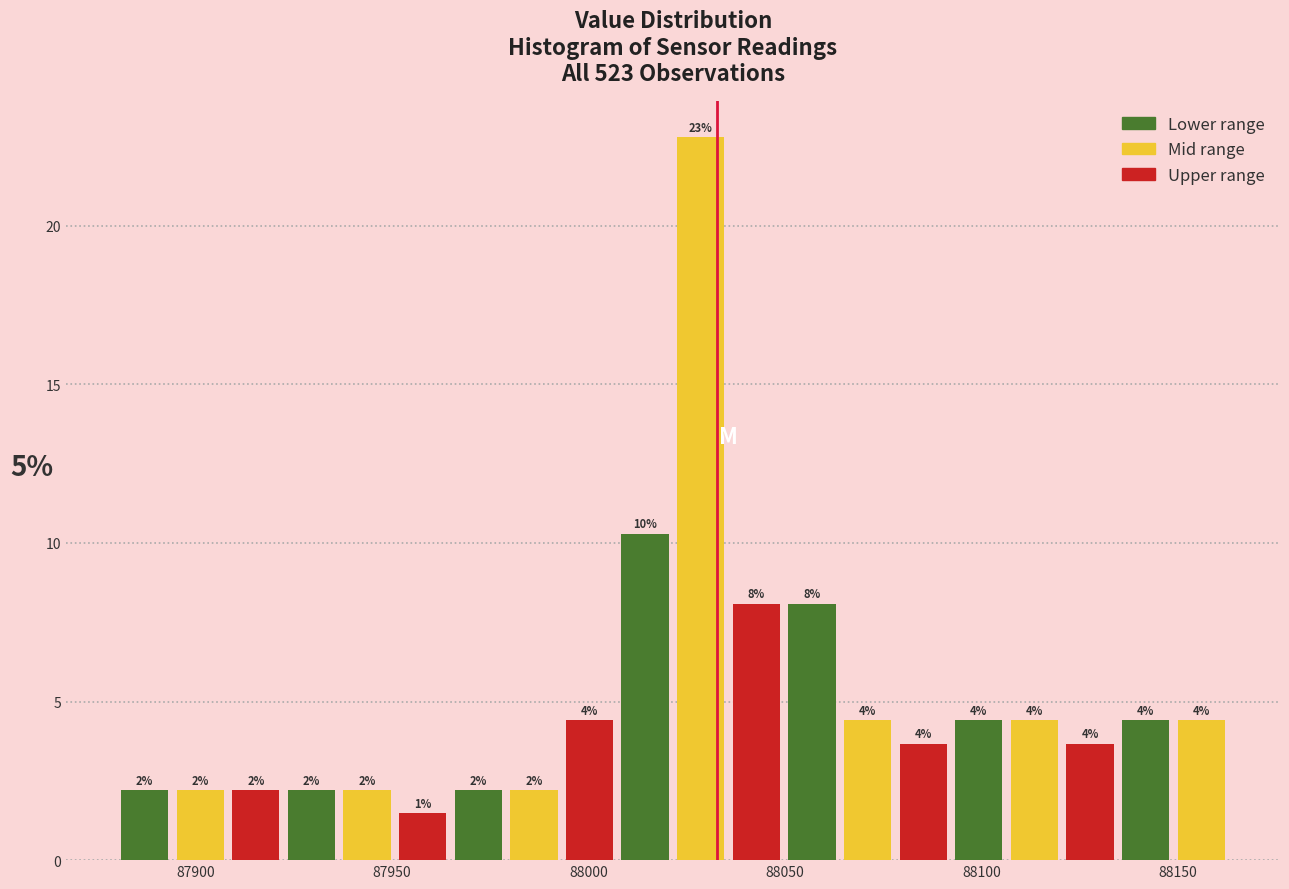

Around what value on the x-axis is the tallest bar? Give the approximate position of its centre, as read against the axis.

88030